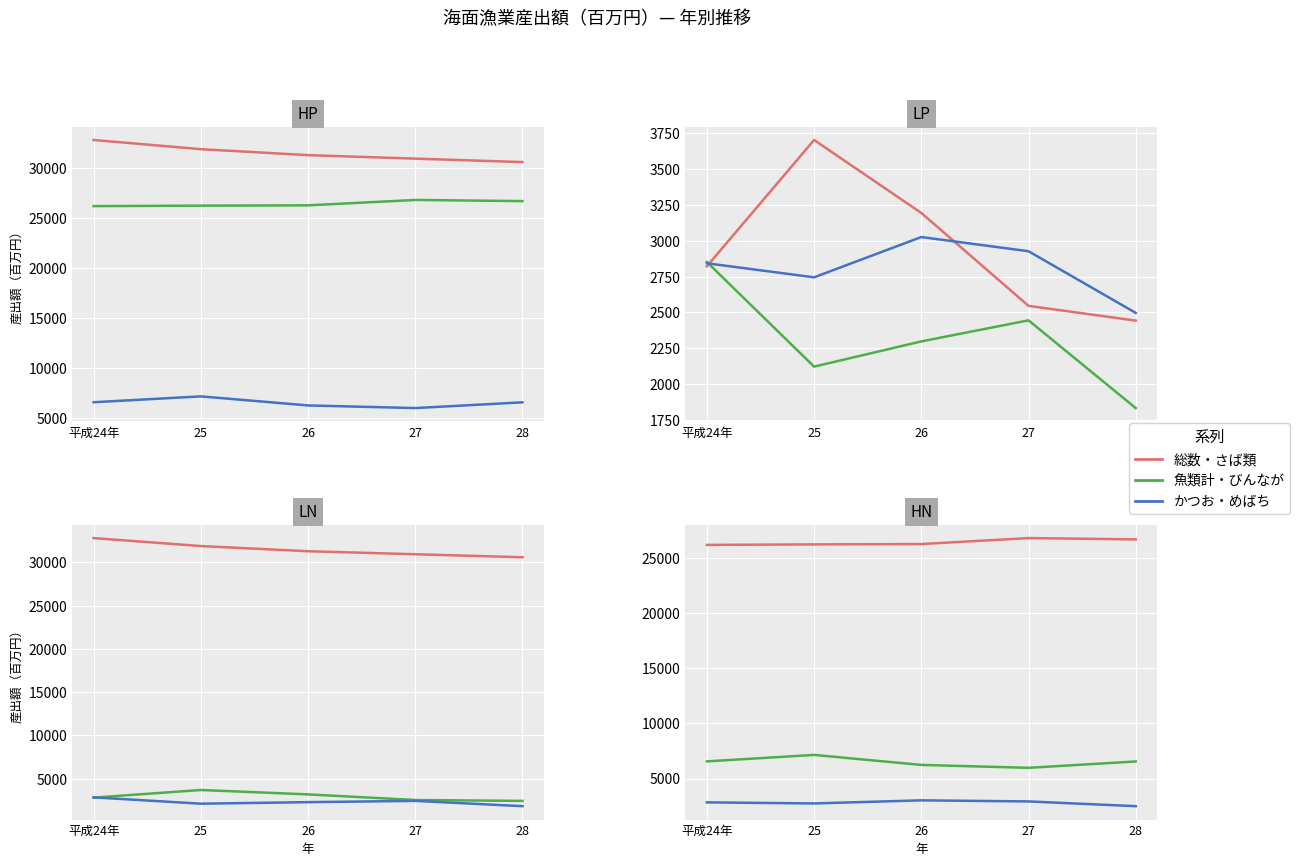

What is the label of the 1st point from the right?

28